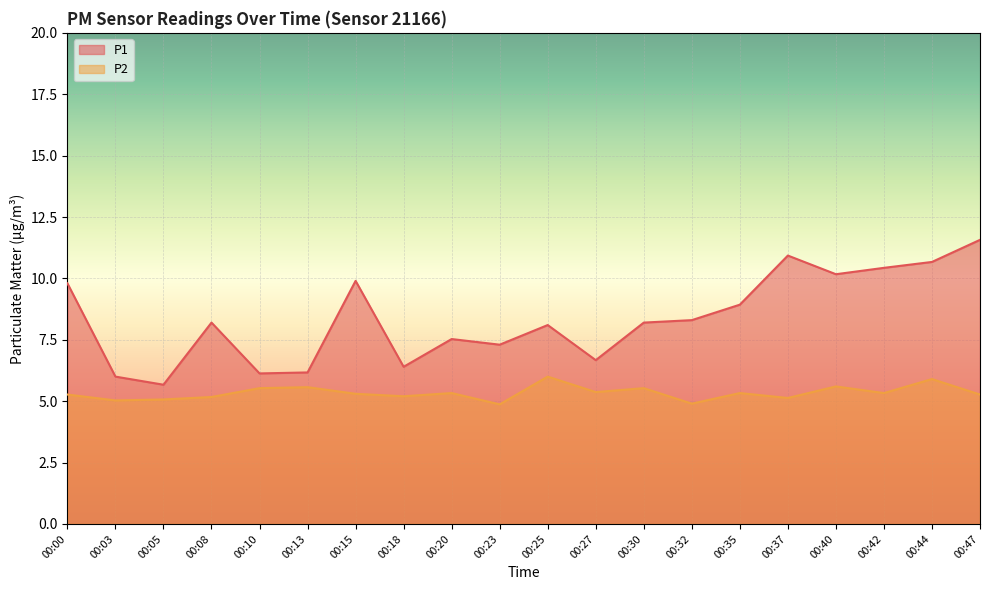

True or false: P2 and P1 intersect in this chart.

False